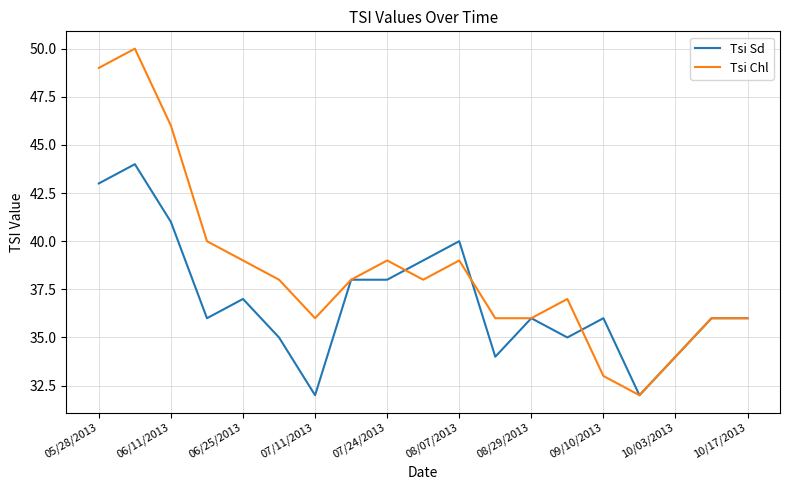

Which series has the widest spread of values?

Tsi Chl